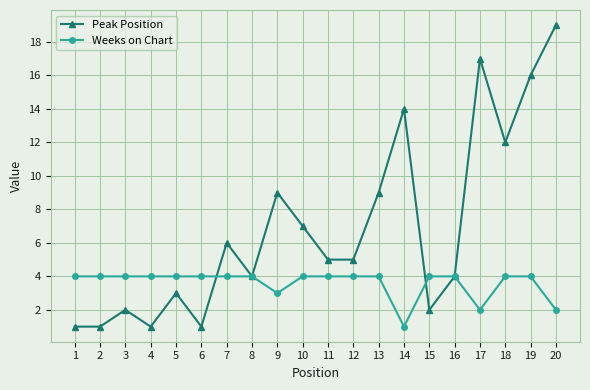

What is the value of the Weeks on Chart point at the 7th from the left?

4